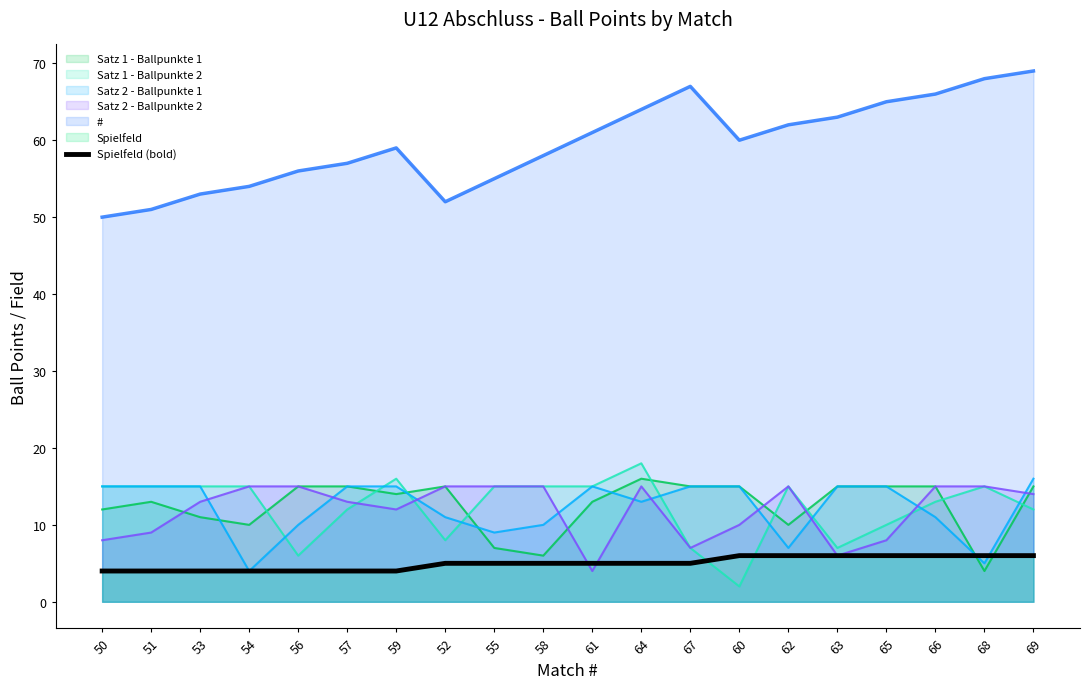

Is it true that the value at 64 is 2?

False